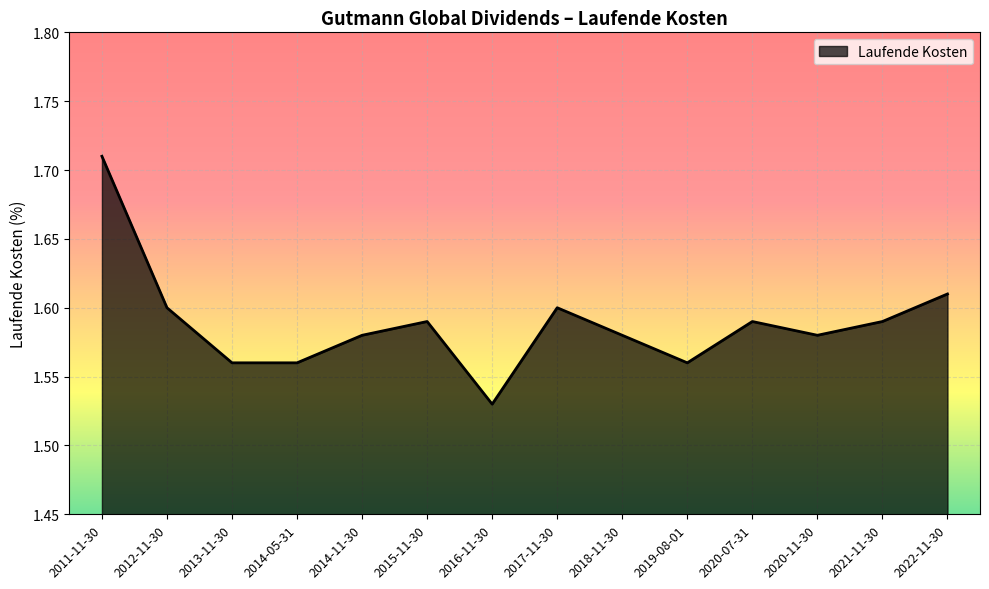

The value at 2018-11-30 is 0.8. True or false?

False